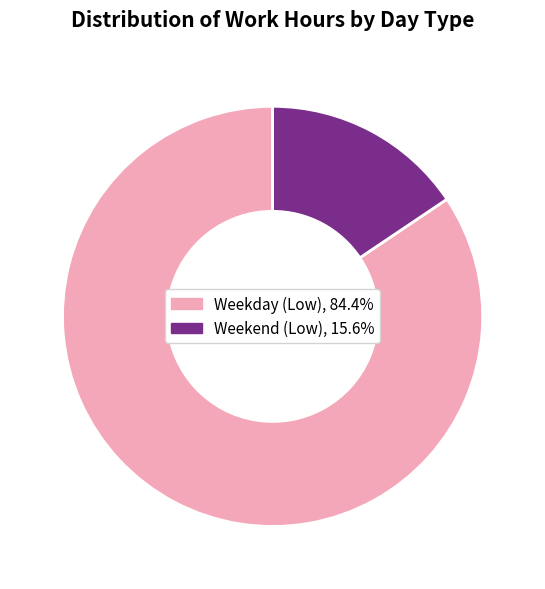

What is the ratio of the value at Weekday (Low), 84.4% to the value at Weekend (Low), 15.6%?

5.4